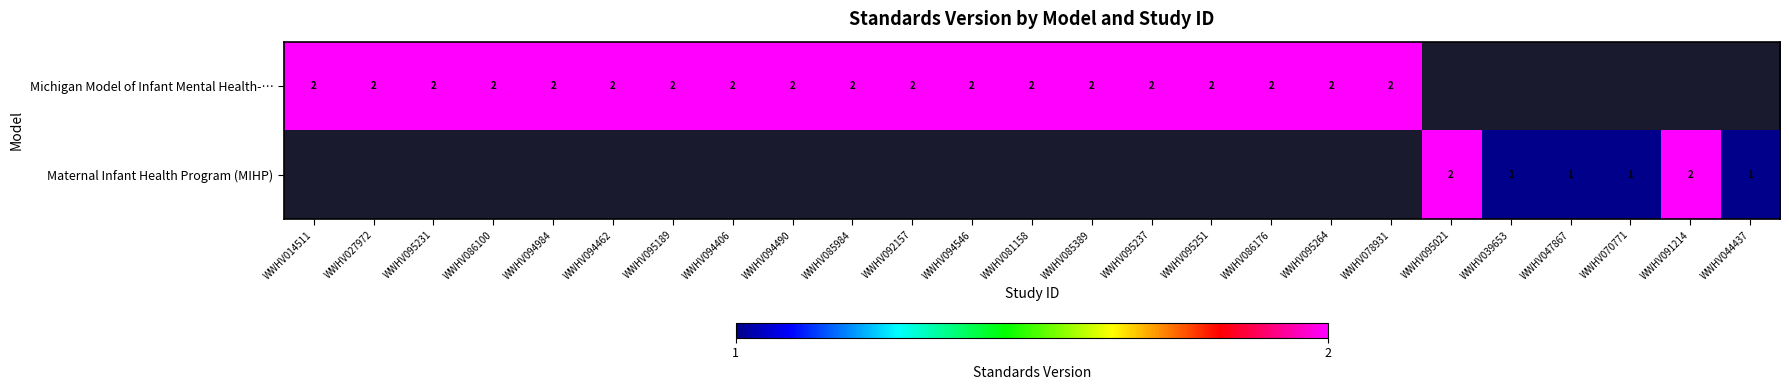

The value of Michigan Model of Infant Mental Health-… at WWHV095237 is 1. True or false?

False